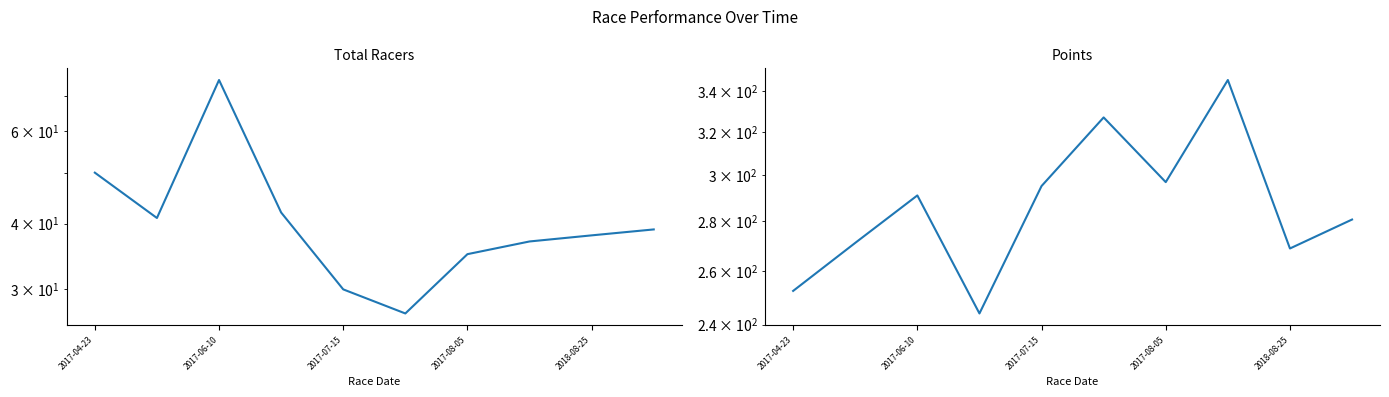

Between 2017-08-05 and 2017-04-23, which is larger?

2017-04-23